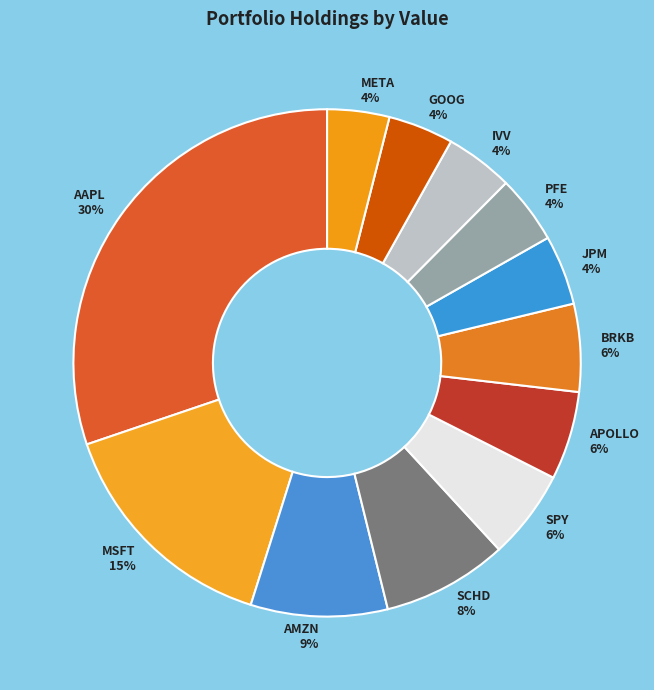

Do MSFT and BRKB together represent more than half of the pie?

No